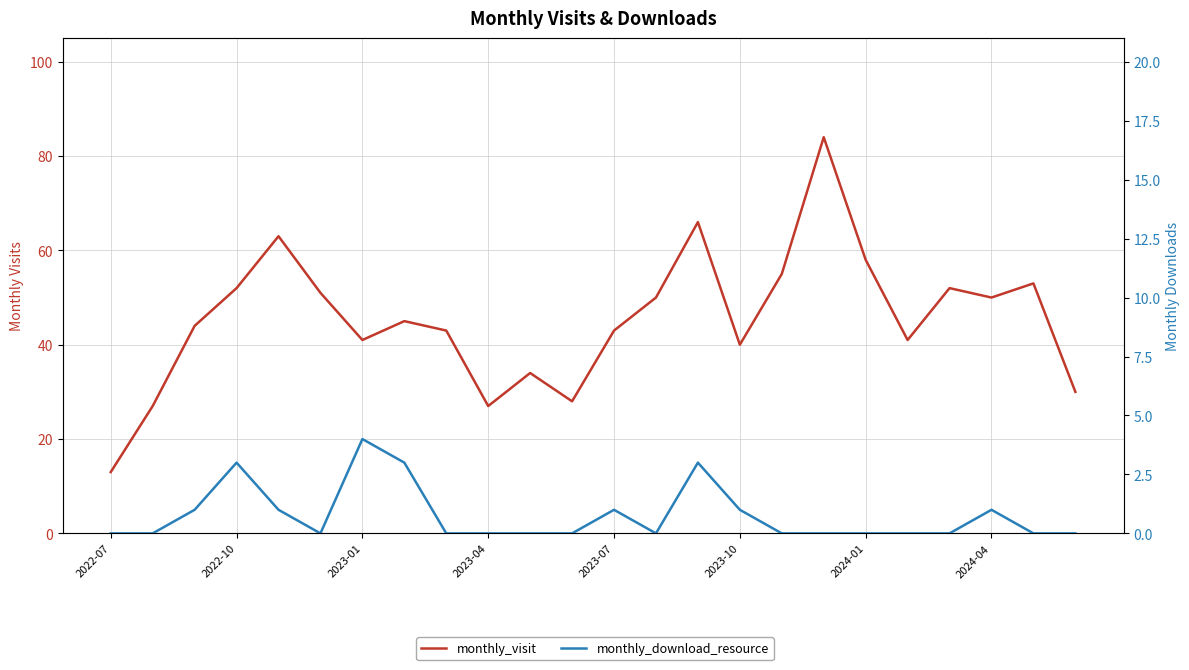

List the series in order of their overall mean, highest first.

monthly_visit, monthly_download_resource